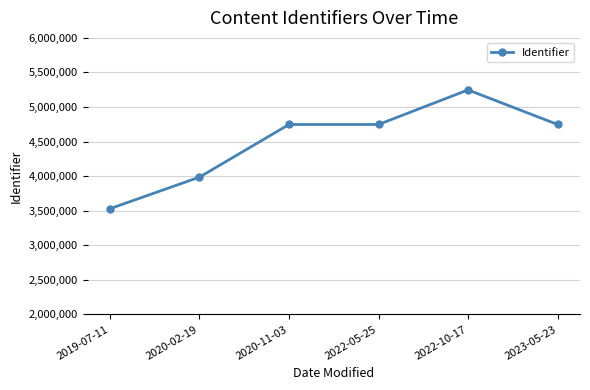

What is the sum of the values at 2022-10-17 and 2023-05-23?

9995031.5